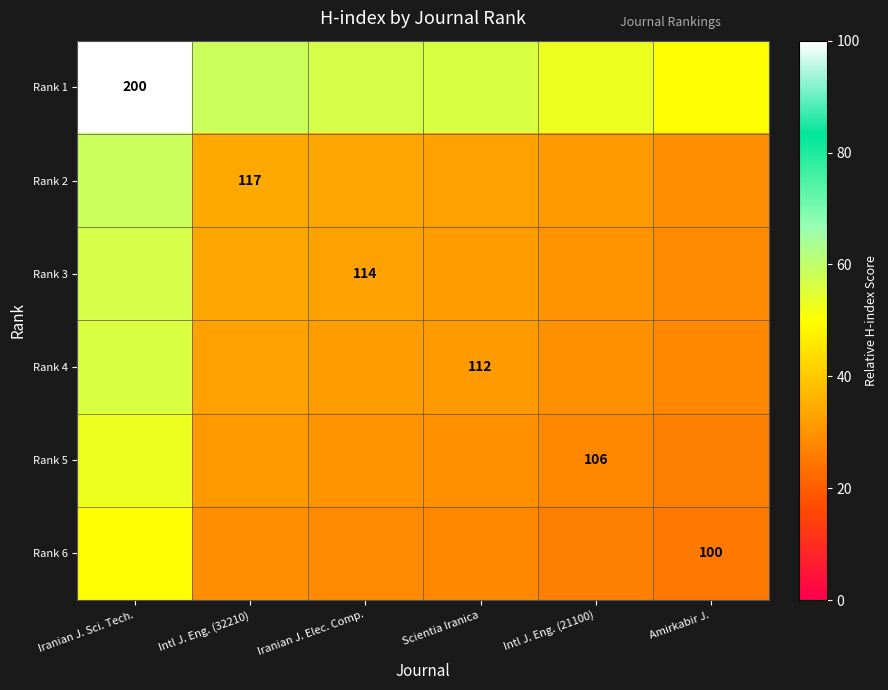

What is the average value of the Rank 3 series?

35.6